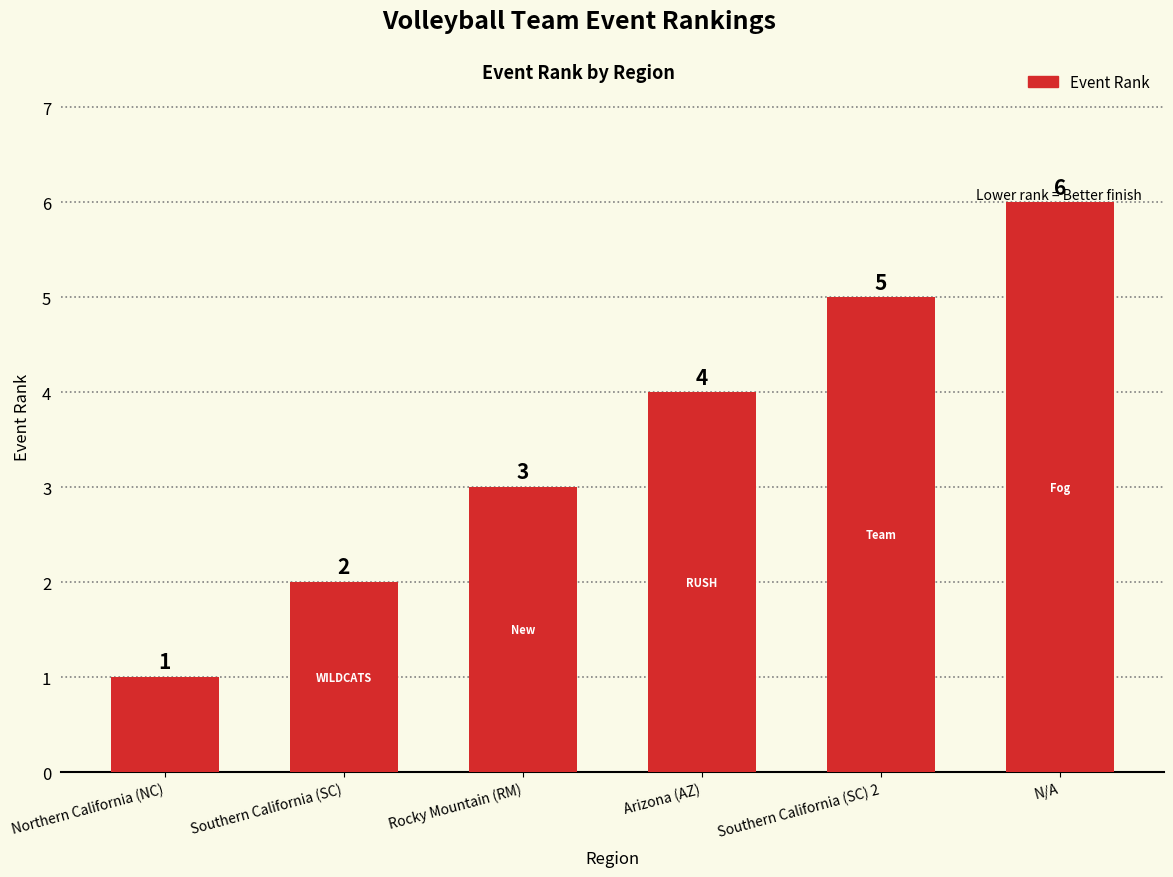

What is the label of the 3rd bar from the left?

Rocky Mountain (RM)